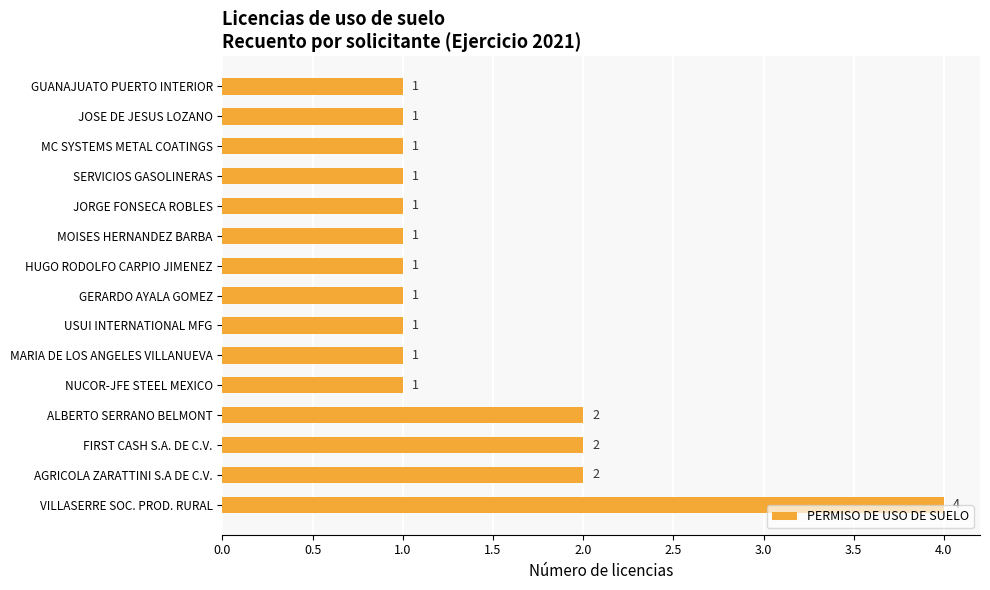

The value at GERARDO AYALA GOMEZ is 0. True or false?

False